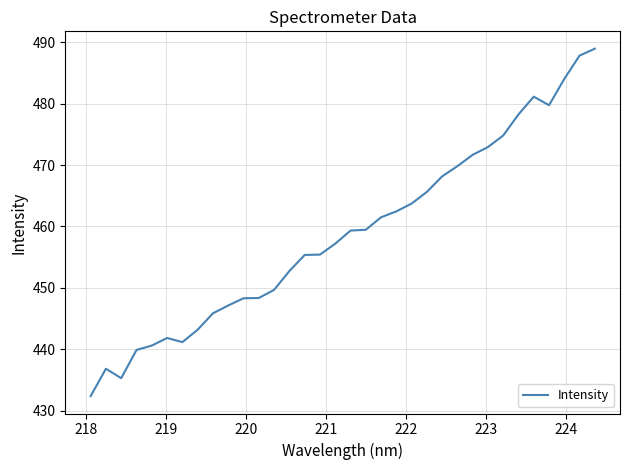

What is the maximum value shown in the chart?

488.9